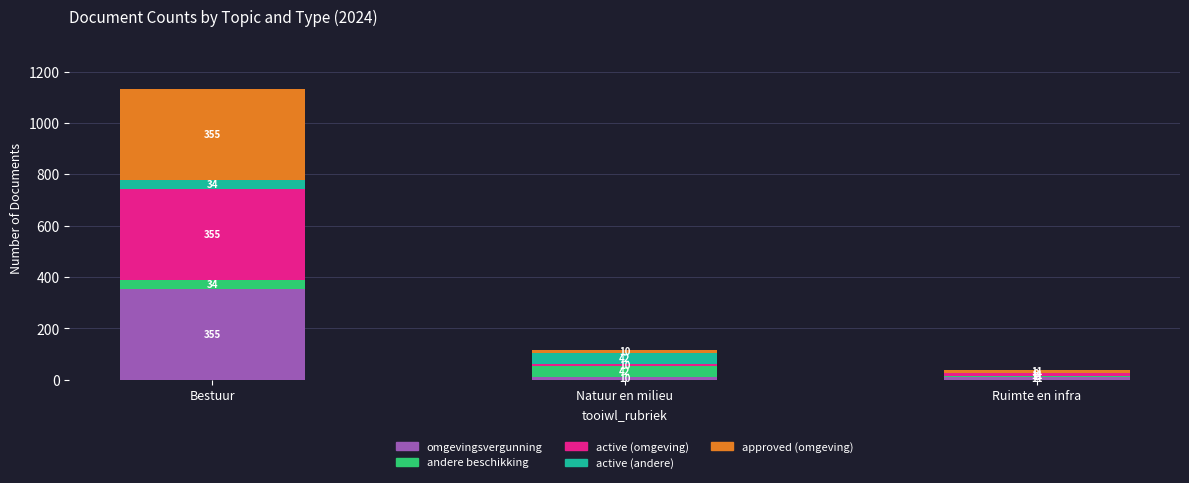

What is the highest value of the omgevingsvergunning series?

355